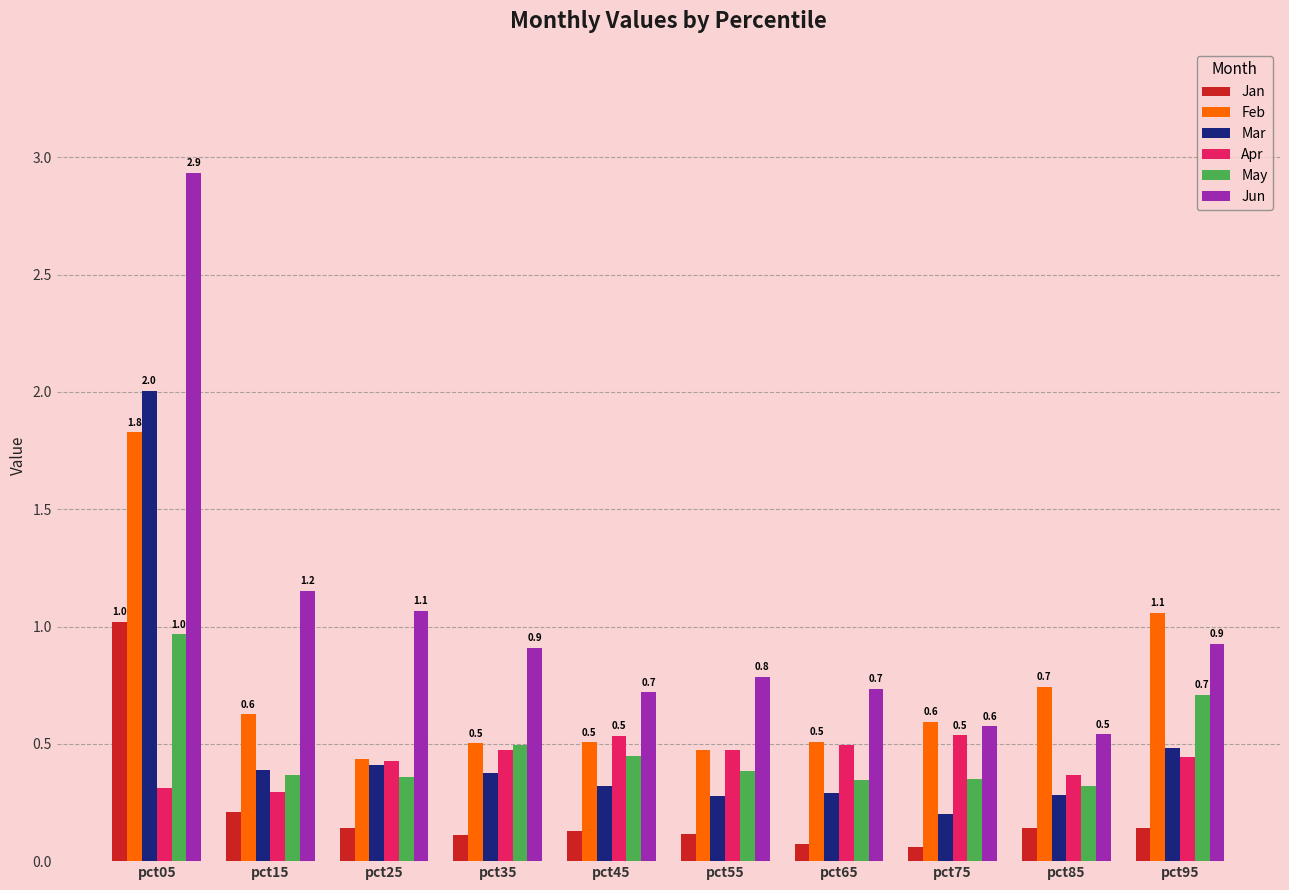

What is the maximum value shown in the chart?

2.9